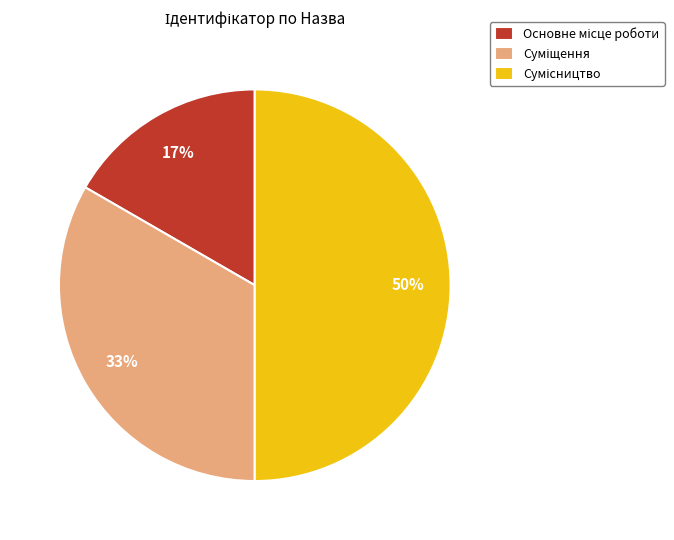

To the nearest percent, what is the difference between the largest and smallest slice percentages?

33%